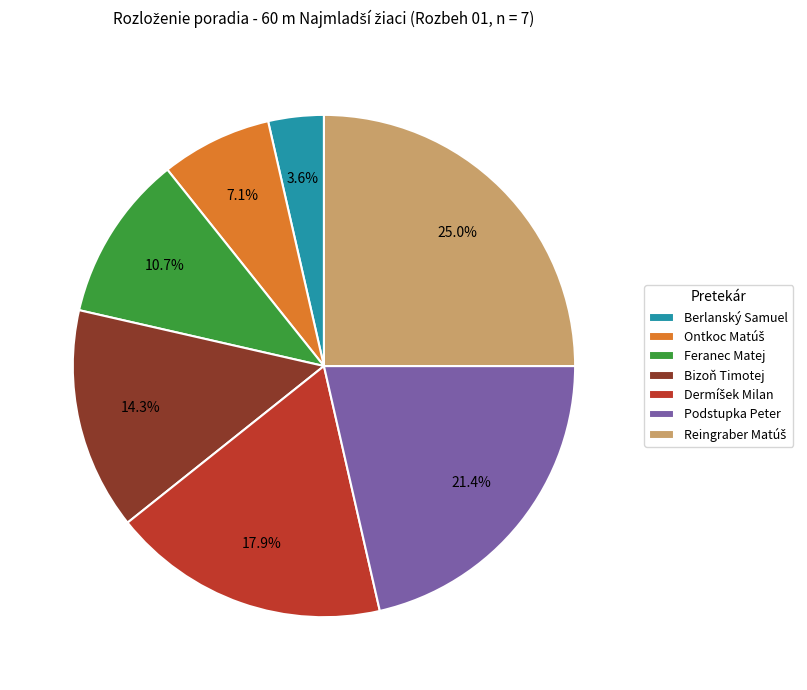

Does any single category account for the majority?

No